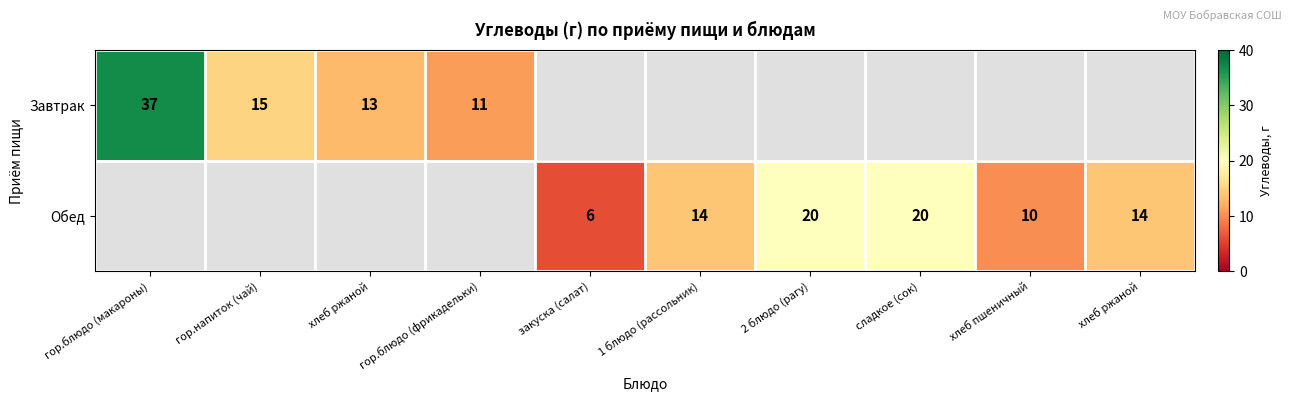

At which label does Завтрак reach its peak?

гор.блюдо (макароны)